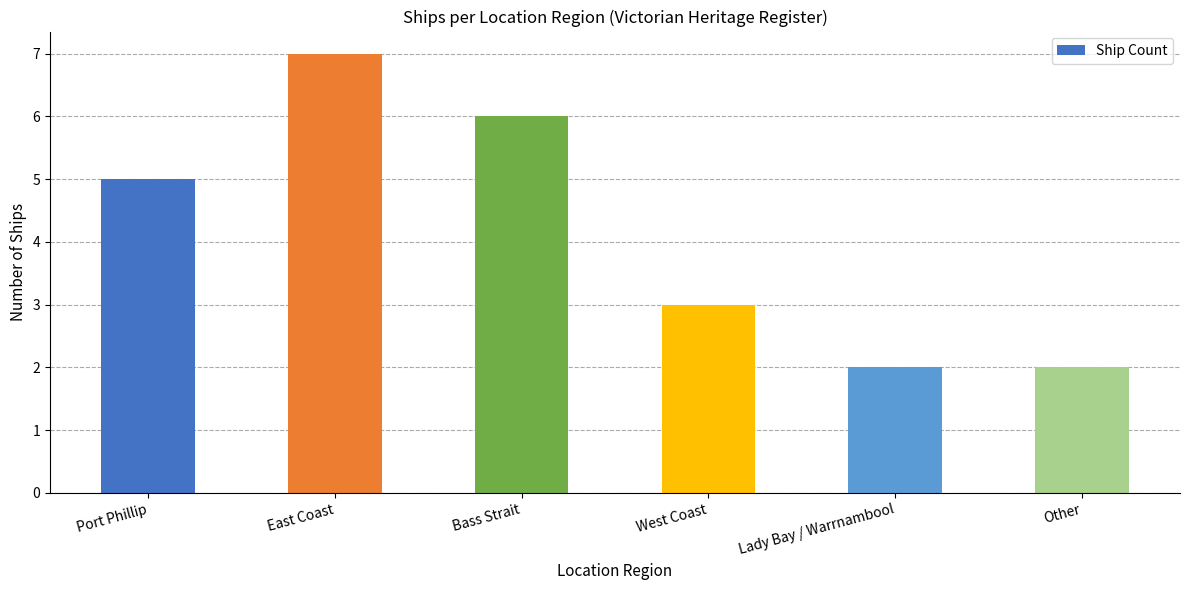

How many values are between 2 and 6?

5